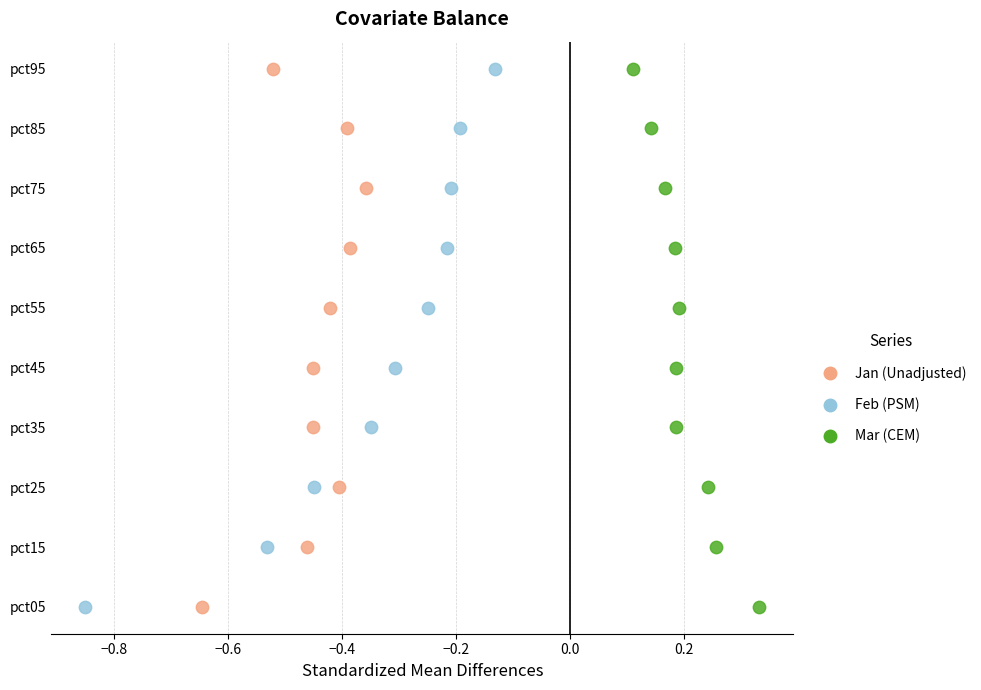

What are all the series names shown in the legend?

Jan (Unadjusted), Feb (PSM), Mar (CEM)